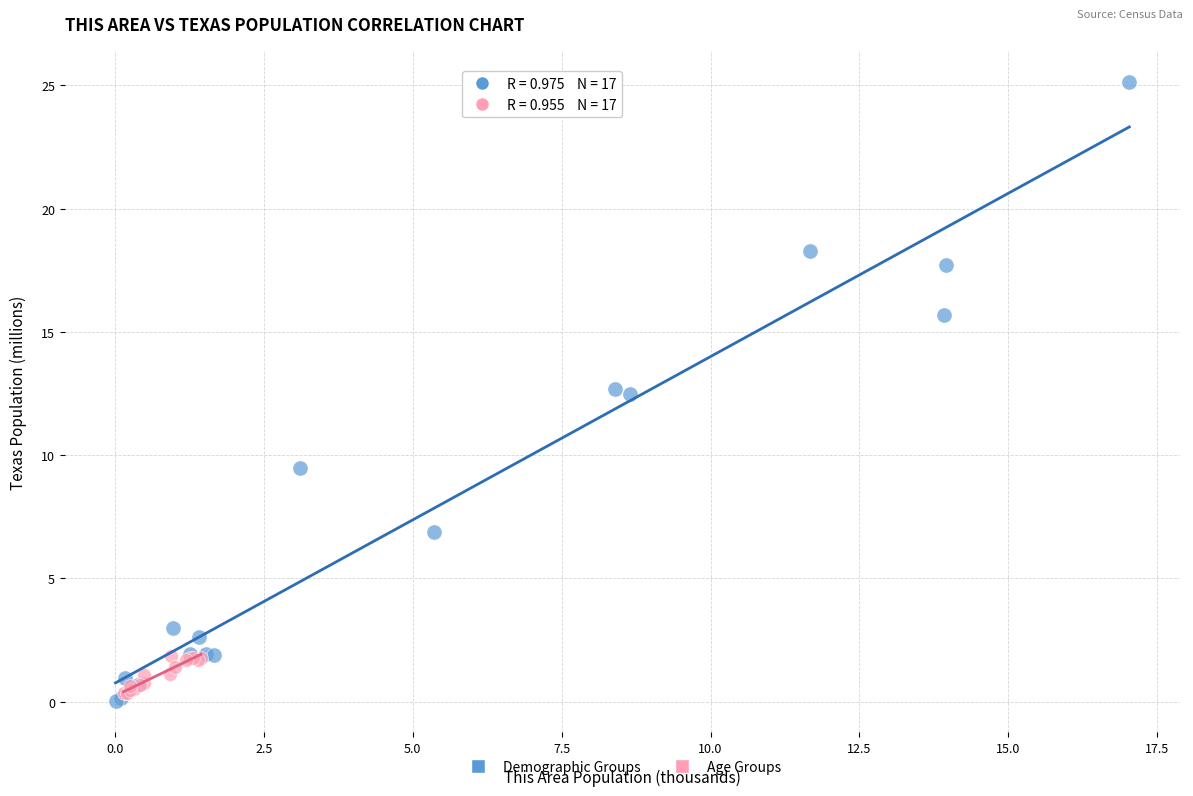

Which series reaches the maximum Y coordinate?

Demographic Groups